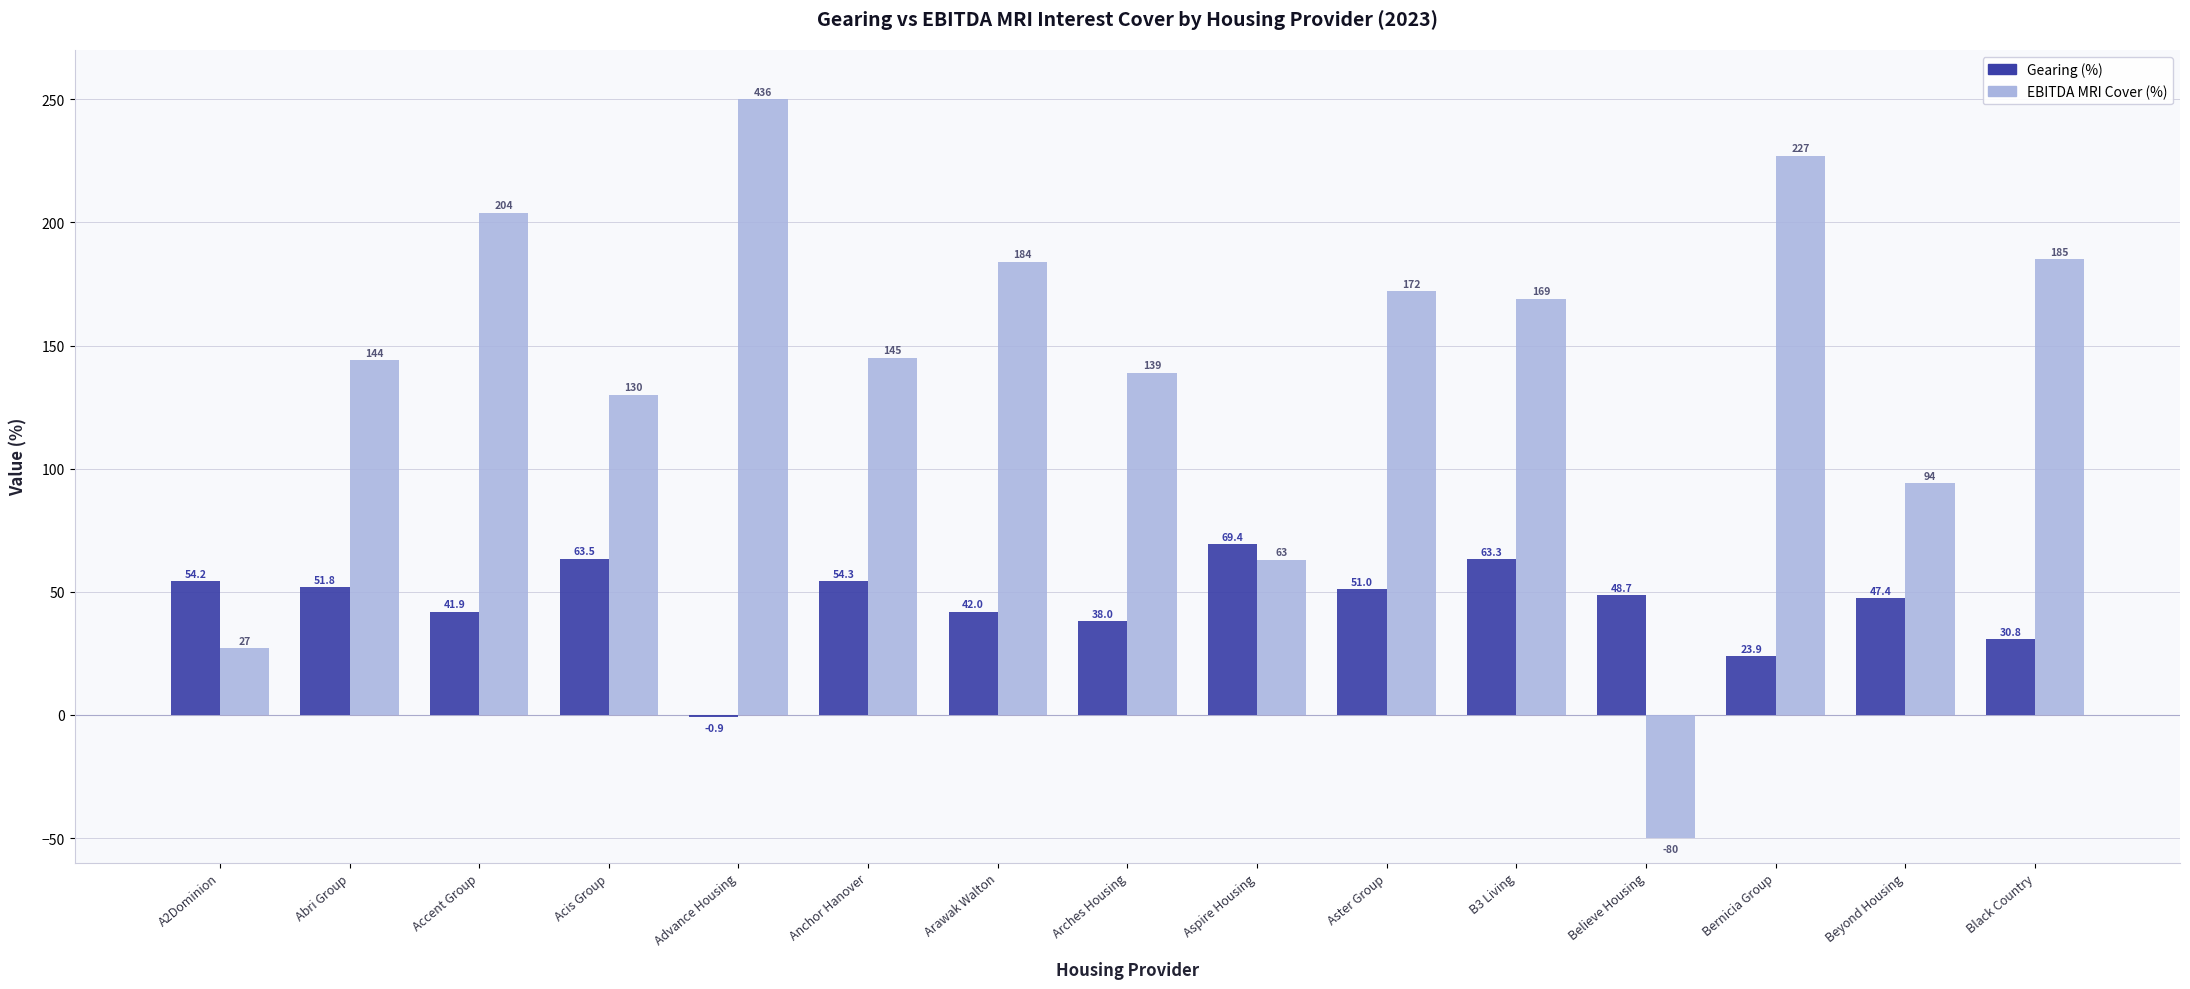

How many positive values does the Gearing (%) series have?

14